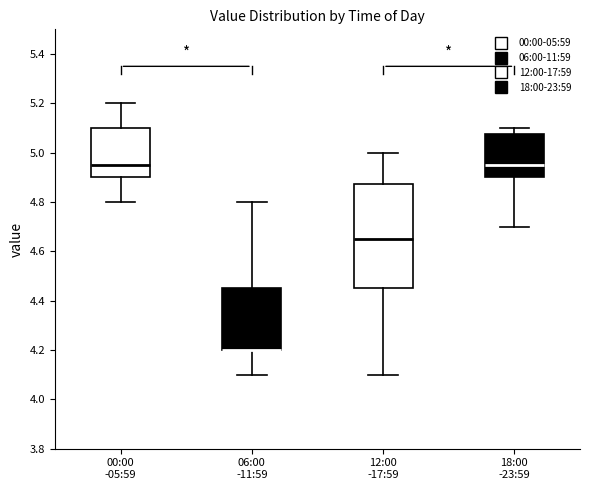

Reading left to right, transcribe this box plot: for each box, give where its median line is, the range the box spans, and where its two whiskers end, as read against the y-axis. The values are not printed on the chart, so give them approximately, as read against the axis.

00:00 -05:59: median 4.96, box 4.90 to 5.10, whiskers 4.80 to 5.20
06:00 -11:59: median 4.20 (drawn on the box's lower edge), box 4.20 to 4.46, whiskers 4.10 to 4.80
12:00 -17:59: median 4.66, box 4.46 to 4.88, whiskers 4.10 to 5.00
18:00 -23:59: median 4.96, box 4.90 to 5.08, whiskers 4.70 to 5.10